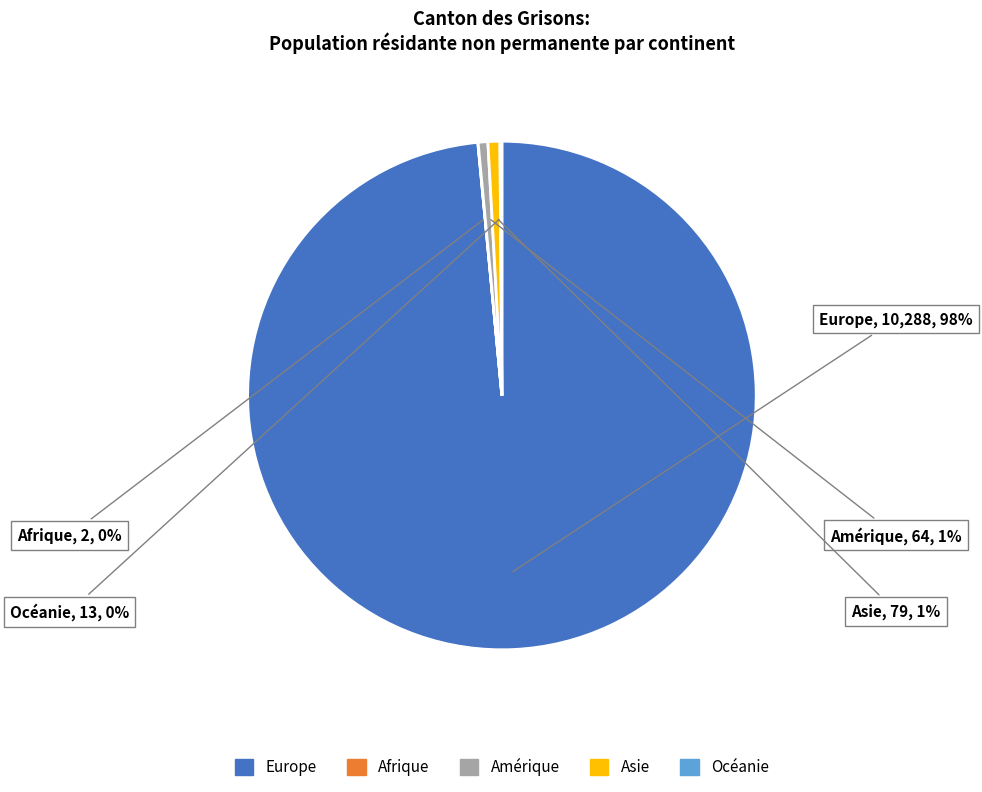

To the nearest percent, what is the difference between the largest and smallest slice percentages?

98%